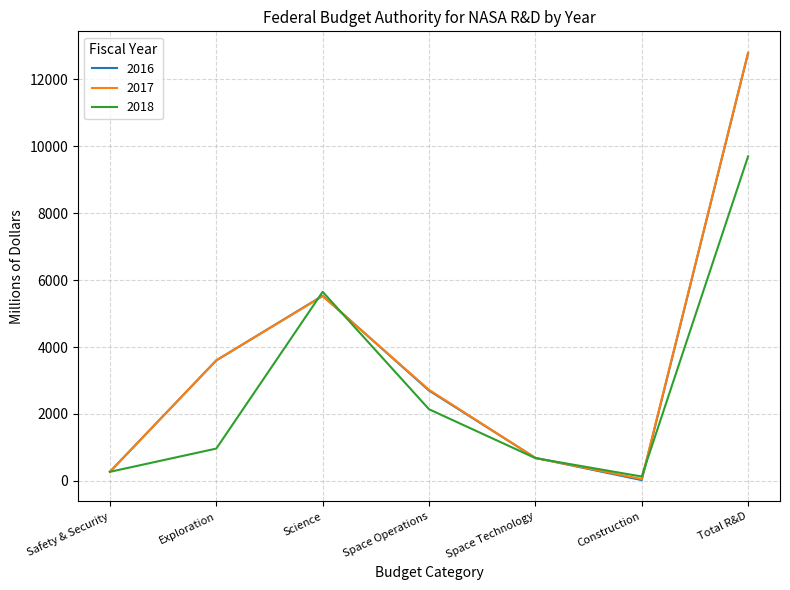

The value of 2016 at Total R&D is 7913. True or false?

False